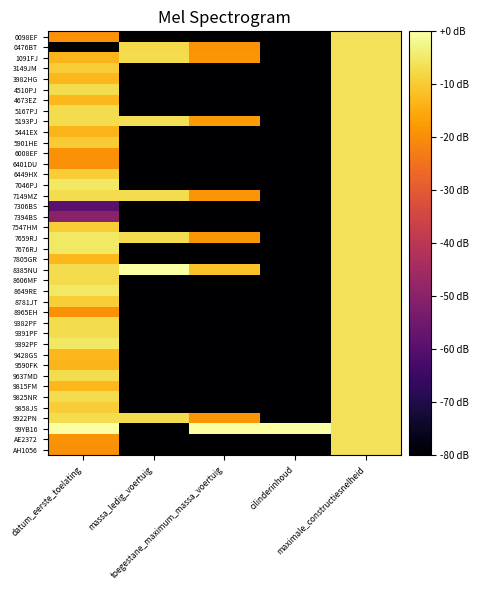

Reading left to right, list all the values displayed in this chart.

0098EF: datum_eerste_toelating=-19.3	massa_ledig_voertuig=-80.0	toegestane_maximum_massa_voertuig=-80.0	cilinderinhoud=-80.0	maximale_constructiesnelheid=-6.0
0476BT: datum_eerste_toelating=-80.0	massa_ledig_voertuig=-7.5	toegestane_maximum_massa_voertuig=-18.9	cilinderinhoud=-80.0	maximale_constructiesnelheid=-6.0
1091FJ: datum_eerste_toelating=-13.3	massa_ledig_voertuig=-7.1	toegestane_maximum_massa_voertuig=-18.5	cilinderinhoud=-80.0	maximale_constructiesnelheid=-6.0
3149JM: datum_eerste_toelating=-9.6	massa_ledig_voertuig=-80.0	toegestane_maximum_massa_voertuig=-80.0	cilinderinhoud=-80.0	maximale_constructiesnelheid=-6.0
3982HG: datum_eerste_toelating=-12.9	massa_ledig_voertuig=-80.0	toegestane_maximum_massa_voertuig=-80.0	cilinderinhoud=-80.0	maximale_constructiesnelheid=-6.0
4510PJ: datum_eerste_toelating=-7.0	massa_ledig_voertuig=-80.0	toegestane_maximum_massa_voertuig=-80.0	cilinderinhoud=-80.0	maximale_constructiesnelheid=-6.0
4673EZ: datum_eerste_toelating=-13.1	massa_ledig_voertuig=-80.0	toegestane_maximum_massa_voertuig=-80.0	cilinderinhoud=-80.0	maximale_constructiesnelheid=-6.0
5167PJ: datum_eerste_toelating=-7.0	massa_ledig_voertuig=-80.0	toegestane_maximum_massa_voertuig=-80.0	cilinderinhoud=-80.0	maximale_constructiesnelheid=-6.0
5193PJ: datum_eerste_toelating=-7.0	massa_ledig_voertuig=-6.4	toegestane_maximum_massa_voertuig=-17.7	cilinderinhoud=-80.0	maximale_constructiesnelheid=-6.0
5441EX: datum_eerste_toelating=-13.4	massa_ledig_voertuig=-80.0	toegestane_maximum_massa_voertuig=-80.0	cilinderinhoud=-80.0	maximale_constructiesnelheid=-6.0
5901HE: datum_eerste_toelating=-9.8	massa_ledig_voertuig=-80.0	toegestane_maximum_massa_voertuig=-80.0	cilinderinhoud=-80.0	maximale_constructiesnelheid=-6.0
6008EF: datum_eerste_toelating=-19.2	massa_ledig_voertuig=-80.0	toegestane_maximum_massa_voertuig=-80.0	cilinderinhoud=-80.0	maximale_constructiesnelheid=-6.0
6401DU: datum_eerste_toelating=-19.4	massa_ledig_voertuig=-80.0	toegestane_maximum_massa_voertuig=-80.0	cilinderinhoud=-80.0	maximale_constructiesnelheid=-6.0
6449HX: datum_eerste_toelating=-9.6	massa_ledig_voertuig=-80.0	toegestane_maximum_massa_voertuig=-80.0	cilinderinhoud=-80.0	maximale_constructiesnelheid=-6.0
7046PJ: datum_eerste_toelating=-5.1	massa_ledig_voertuig=-80.0	toegestane_maximum_massa_voertuig=-80.0	cilinderinhoud=-80.0	maximale_constructiesnelheid=-6.0
7149MZ: datum_eerste_toelating=-7.1	massa_ledig_voertuig=-7.1	toegestane_maximum_massa_voertuig=-18.5	cilinderinhoud=-80.0	maximale_constructiesnelheid=-6.0
7306BS: datum_eerste_toelating=-59.2	massa_ledig_voertuig=-80.0	toegestane_maximum_massa_voertuig=-80.0	cilinderinhoud=-80.0	maximale_constructiesnelheid=-6.0
7394BS: datum_eerste_toelating=-49.9	massa_ledig_voertuig=-80.0	toegestane_maximum_massa_voertuig=-80.0	cilinderinhoud=-80.0	maximale_constructiesnelheid=-6.0
7547HM: datum_eerste_toelating=-9.7	massa_ledig_voertuig=-80.0	toegestane_maximum_massa_voertuig=-80.0	cilinderinhoud=-80.0	maximale_constructiesnelheid=-6.0
7659RJ: datum_eerste_toelating=-5.2	massa_ledig_voertuig=-7.1	toegestane_maximum_massa_voertuig=-18.5	cilinderinhoud=-80.0	maximale_constructiesnelheid=-6.0
7676RJ: datum_eerste_toelating=-5.1	massa_ledig_voertuig=-80.0	toegestane_maximum_massa_voertuig=-80.0	cilinderinhoud=-80.0	maximale_constructiesnelheid=-6.0
7805GR: datum_eerste_toelating=-13.0	massa_ledig_voertuig=-80.0	toegestane_maximum_massa_voertuig=-80.0	cilinderinhoud=-80.0	maximale_constructiesnelheid=-6.0
8385NU: datum_eerste_toelating=-7.0	massa_ledig_voertuig=0.0	toegestane_maximum_massa_voertuig=-11.4	cilinderinhoud=-80.0	maximale_constructiesnelheid=-6.0
8606MF: datum_eerste_toelating=-7.2	massa_ledig_voertuig=-80.0	toegestane_maximum_massa_voertuig=-80.0	cilinderinhoud=-80.0	maximale_constructiesnelheid=-6.0
8649RE: datum_eerste_toelating=-5.2	massa_ledig_voertuig=-80.0	toegestane_maximum_massa_voertuig=-80.0	cilinderinhoud=-80.0	maximale_constructiesnelheid=-6.0
8781JT: datum_eerste_toelating=-9.5	massa_ledig_voertuig=-80.0	toegestane_maximum_massa_voertuig=-80.0	cilinderinhoud=-80.0	maximale_constructiesnelheid=-6.0
8965EH: datum_eerste_toelating=-19.1	massa_ledig_voertuig=-80.0	toegestane_maximum_massa_voertuig=-80.0	cilinderinhoud=-80.0	maximale_constructiesnelheid=-6.0
9382PF: datum_eerste_toelating=-7.0	massa_ledig_voertuig=-80.0	toegestane_maximum_massa_voertuig=-80.0	cilinderinhoud=-80.0	maximale_constructiesnelheid=-6.0
9391PF: datum_eerste_toelating=-7.0	massa_ledig_voertuig=-80.0	toegestane_maximum_massa_voertuig=-80.0	cilinderinhoud=-80.0	maximale_constructiesnelheid=-6.0
9392PF: datum_eerste_toelating=-5.2	massa_ledig_voertuig=-80.0	toegestane_maximum_massa_voertuig=-80.0	cilinderinhoud=-80.0	maximale_constructiesnelheid=-6.0
9428GS: datum_eerste_toelating=-12.9	massa_ledig_voertuig=-80.0	toegestane_maximum_massa_voertuig=-80.0	cilinderinhoud=-80.0	maximale_constructiesnelheid=-6.0
9590FK: datum_eerste_toelating=-13.2	massa_ledig_voertuig=-80.0	toegestane_maximum_massa_voertuig=-80.0	cilinderinhoud=-80.0	maximale_constructiesnelheid=-6.0
9637MD: datum_eerste_toelating=-7.1	massa_ledig_voertuig=-80.0	toegestane_maximum_massa_voertuig=-80.0	cilinderinhoud=-80.0	maximale_constructiesnelheid=-6.0
9815FM: datum_eerste_toelating=-13.0	massa_ledig_voertuig=-80.0	toegestane_maximum_massa_voertuig=-80.0	cilinderinhoud=-80.0	maximale_constructiesnelheid=-6.0
9825NR: datum_eerste_toelating=-7.0	massa_ledig_voertuig=-80.0	toegestane_maximum_massa_voertuig=-80.0	cilinderinhoud=-80.0	maximale_constructiesnelheid=-6.0
9858JS: datum_eerste_toelating=-9.5	massa_ledig_voertuig=-80.0	toegestane_maximum_massa_voertuig=-80.0	cilinderinhoud=-80.0	maximale_constructiesnelheid=-6.0
9922PN: datum_eerste_toelating=-6.9	massa_ledig_voertuig=-7.1	toegestane_maximum_massa_voertuig=-18.5	cilinderinhoud=-80.0	maximale_constructiesnelheid=-6.0
99YB16: datum_eerste_toelating=0.0	massa_ledig_voertuig=-80.0	toegestane_maximum_massa_voertuig=0.0	cilinderinhoud=0.0	maximale_constructiesnelheid=-6.0
AE2372: datum_eerste_toelating=-18.8	massa_ledig_voertuig=-80.0	toegestane_maximum_massa_voertuig=-80.0	cilinderinhoud=-80.0	maximale_constructiesnelheid=-6.0
AH1056: datum_eerste_toelating=-19.6	massa_ledig_voertuig=-80.0	toegestane_maximum_massa_voertuig=-80.0	cilinderinhoud=-80.0	maximale_constructiesnelheid=-6.0